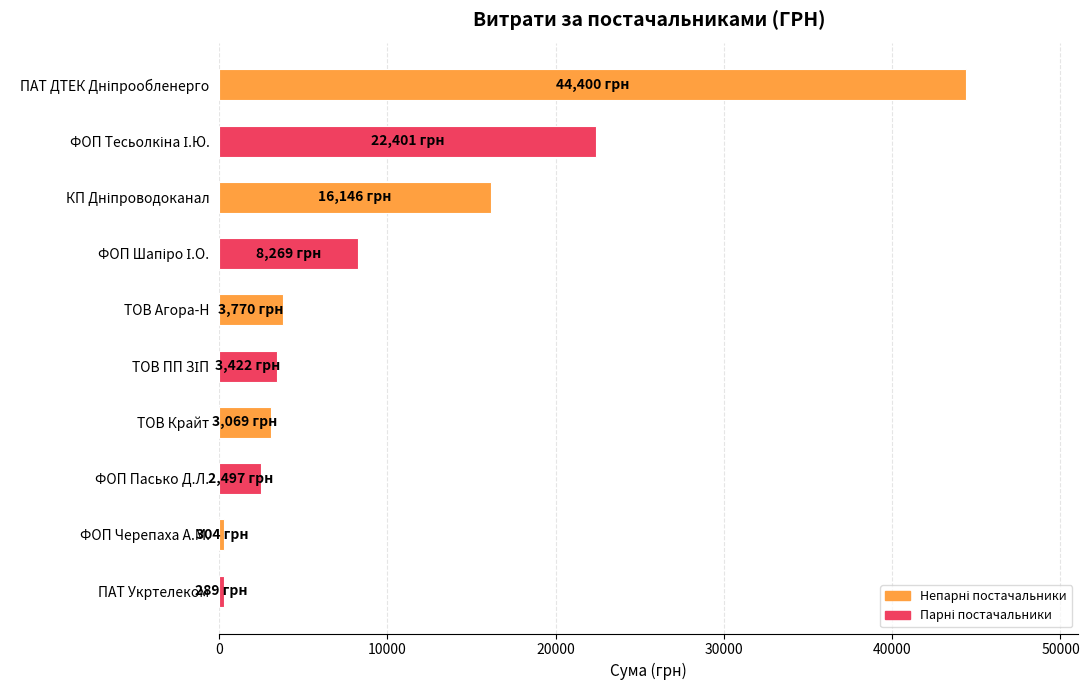

Is it true that the value at ТОВ Крайт is 3069.0?

True